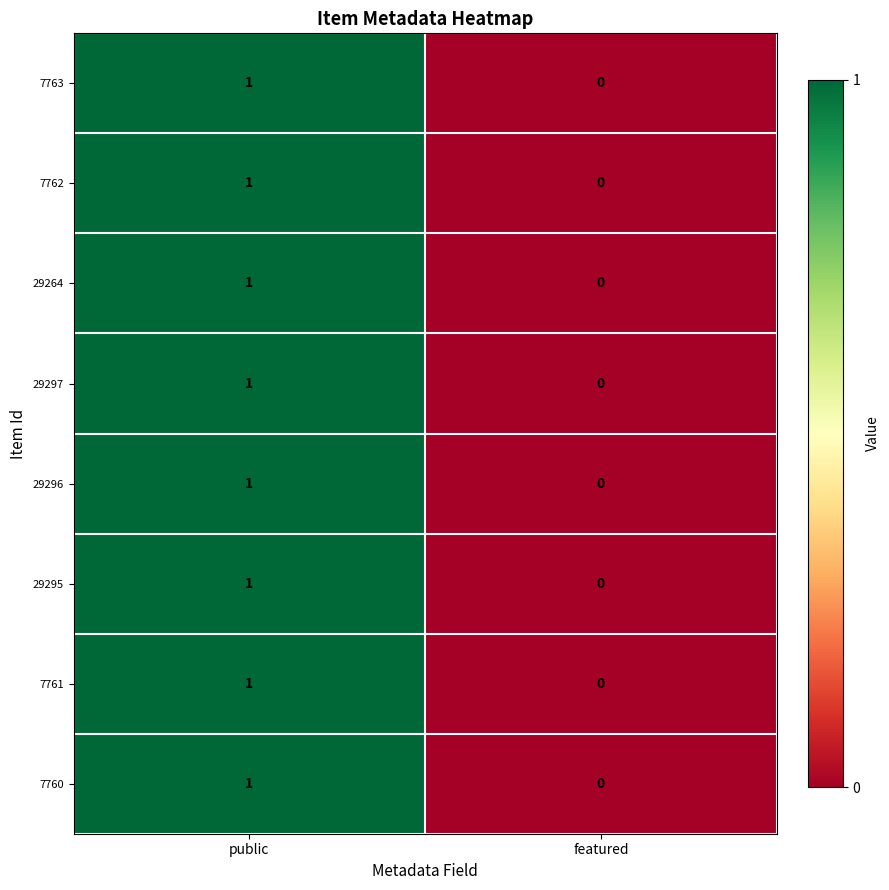

Is the value of 7762 at public greater than the value of 7761 at featured?

Yes